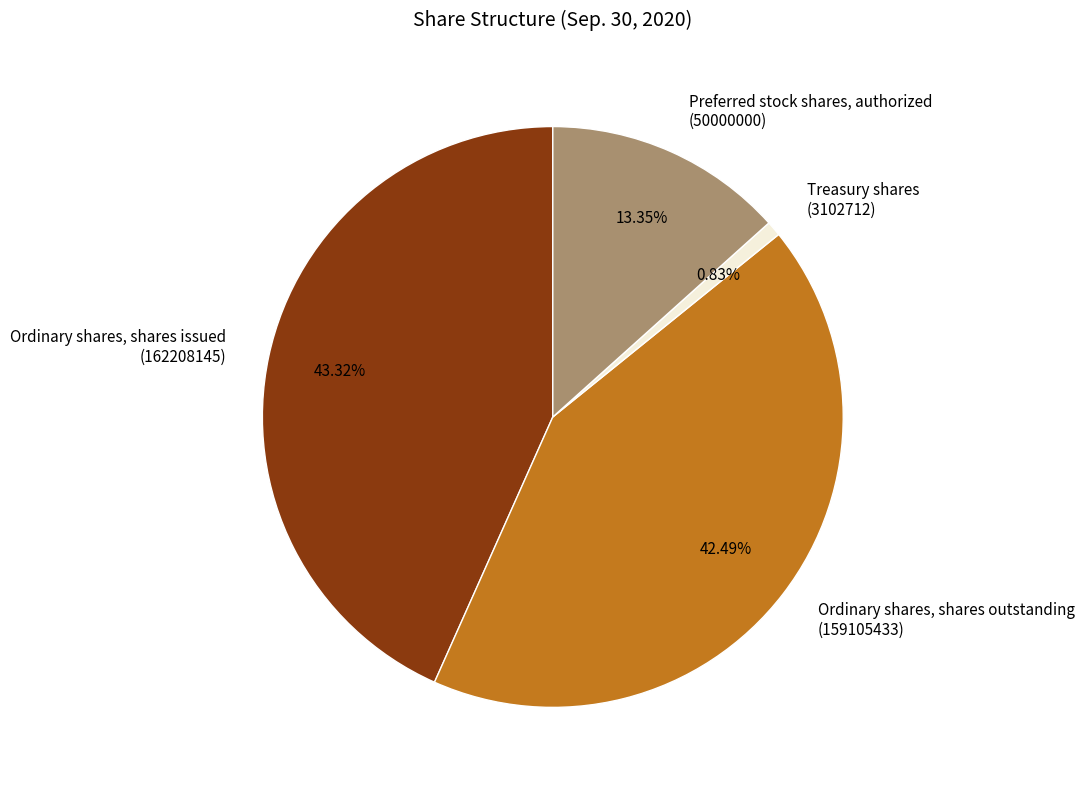

What percentage is the Treasury shares slice, to the nearest percent?

1%